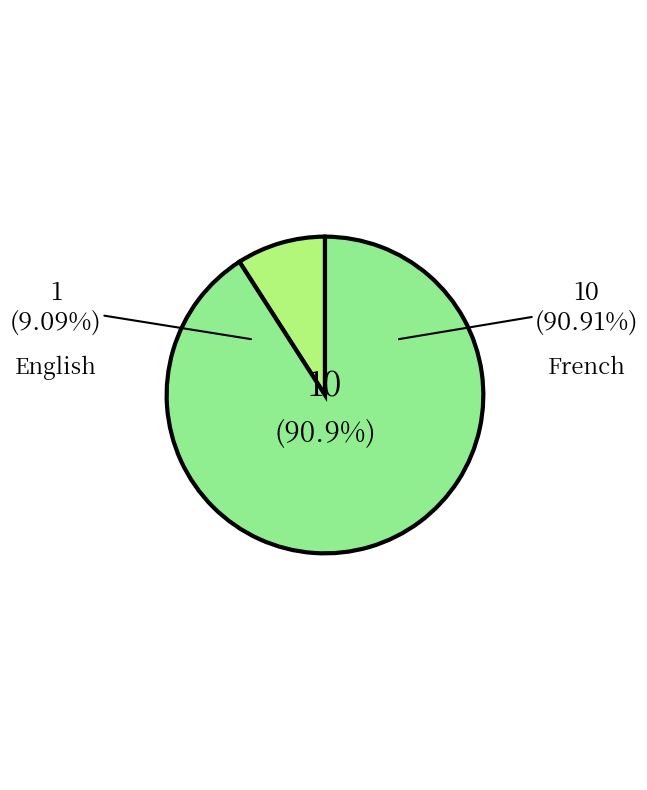

To the nearest percent, what is the difference between the French and English slice percentages?

82%